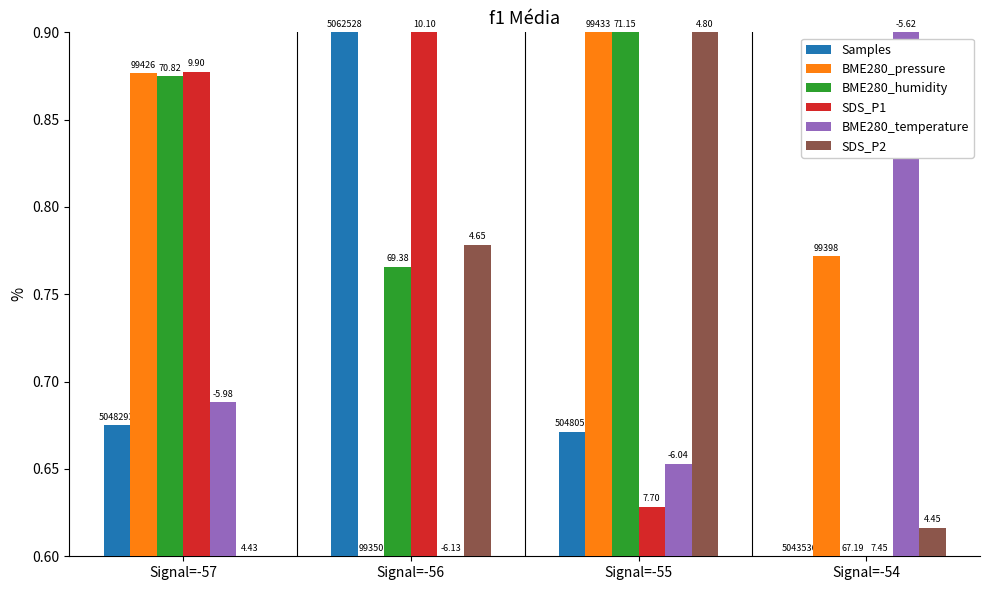

How many SDS_P1 values are between 0 and 1?

4